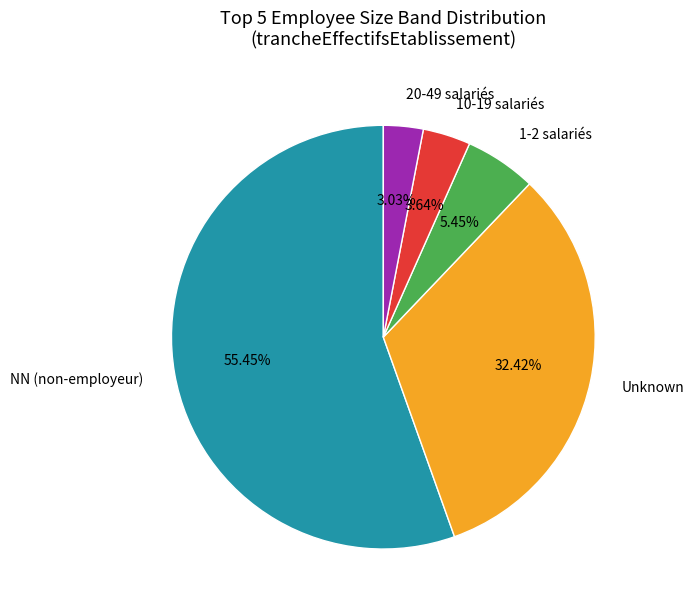

What is the majority slice?

NN (non-employeur)